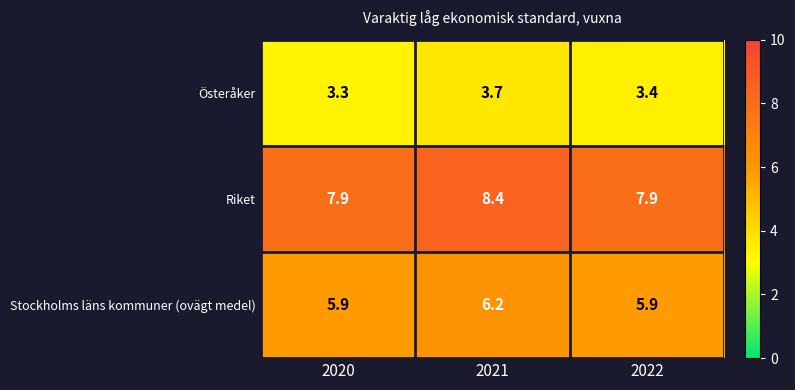

What value does the Österåker series have at 2022?

3.4